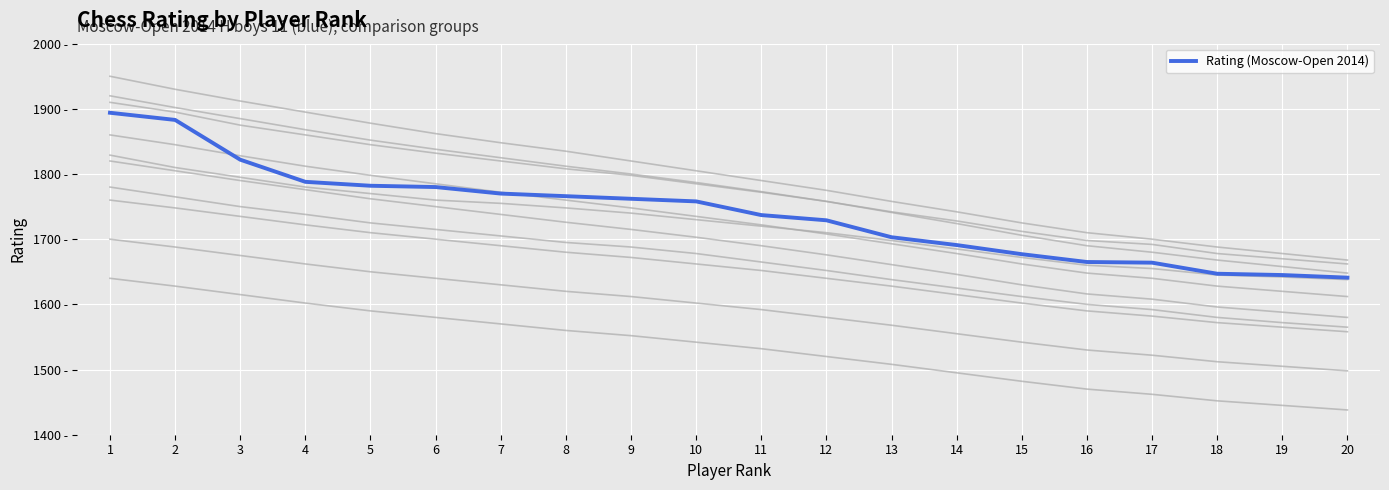

What is the value of the 10th point from the left?

1758